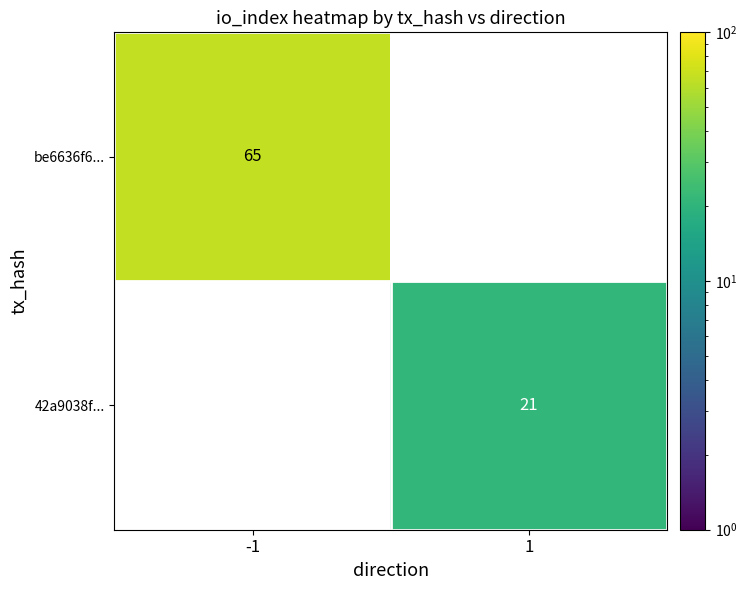

True or false: 42a9038f... has a value of 21 at 1.

True